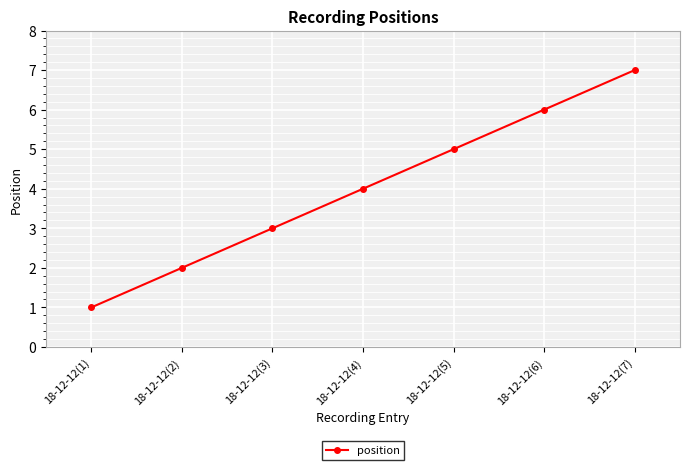

Is it true that the value at 18-12-12(5) is 5?

True